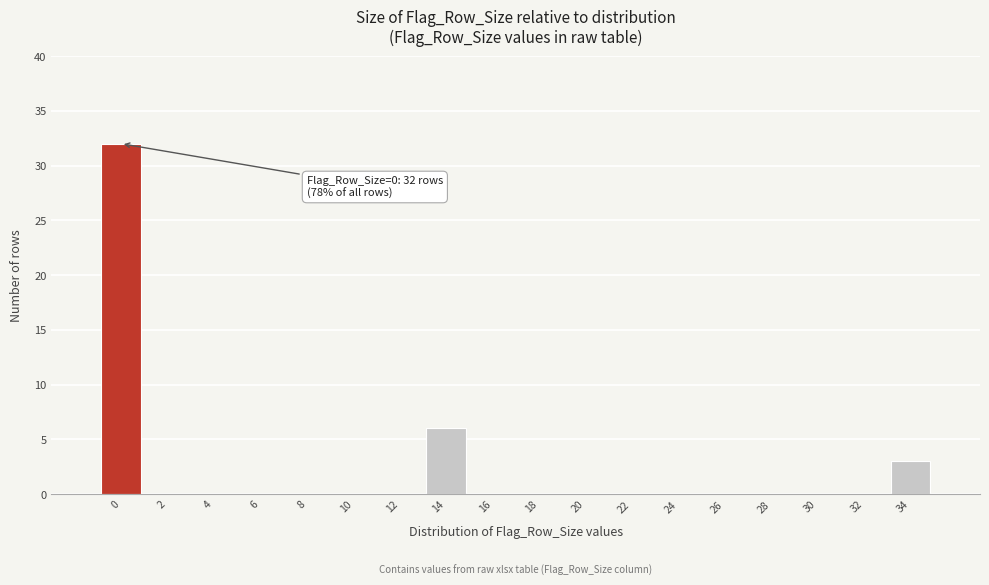

Reading right to left, what are all the values shown in this chart?

34=3	32=0	30=0	28=0	26=0	24=0	22=0	20=0	18=0	16=0	14=6	12=0	10=0	8=0	6=0	4=0	2=0	0=32